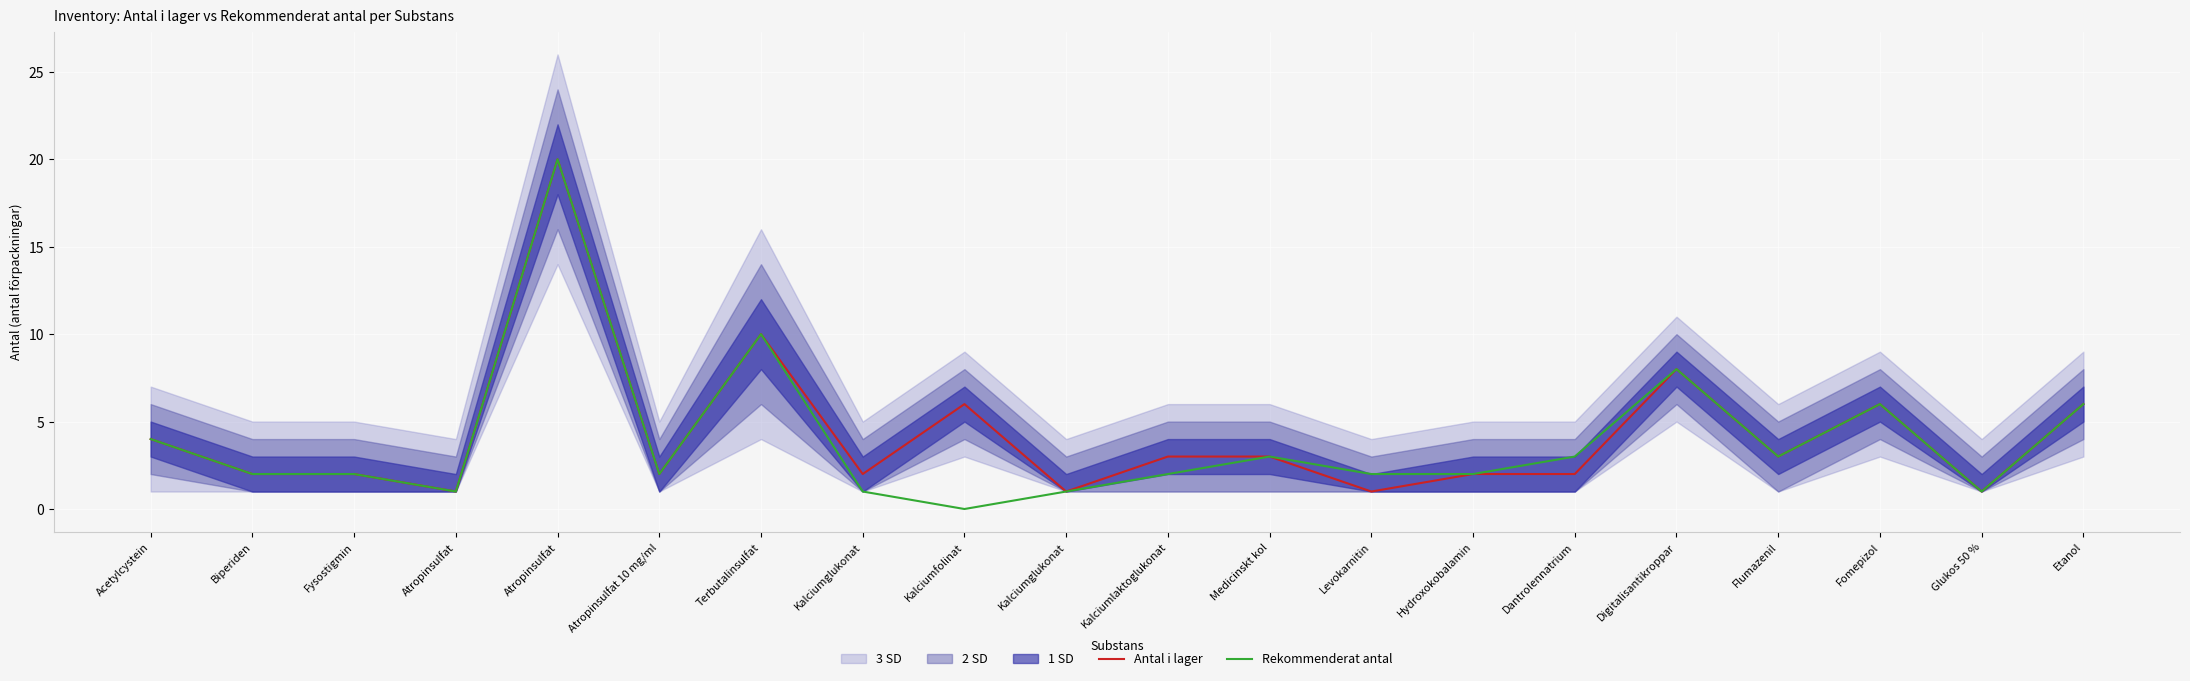

Between Terbutalinsulfat and Glukos 50 %, which series saw the biggest shift?

Antal i lager